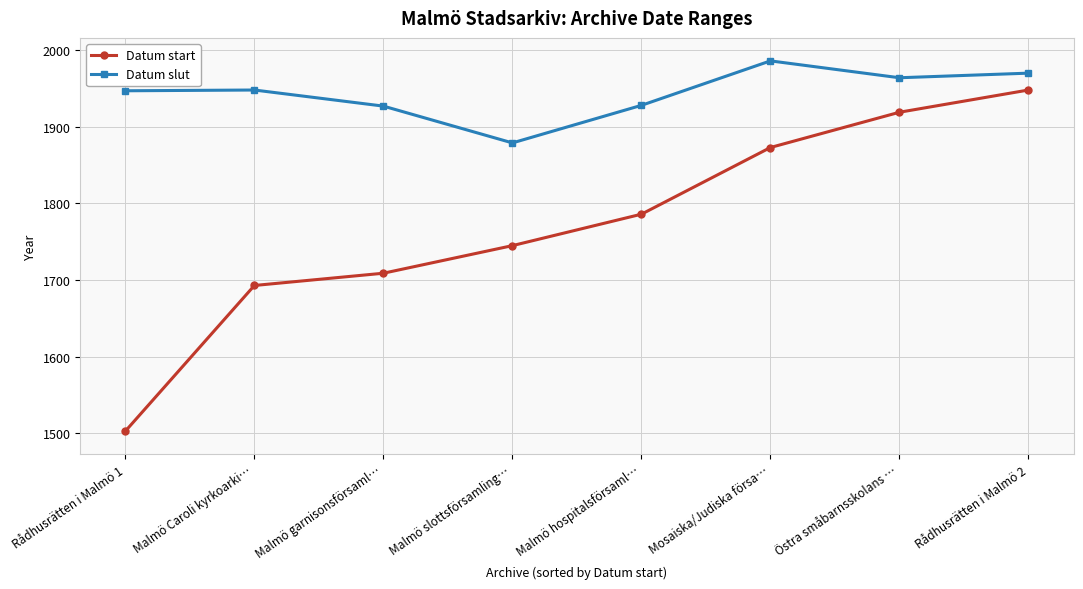

What is the difference between the Datum start values at Malmö slottsförsamling… and Östra småbarnsskolans …?

174